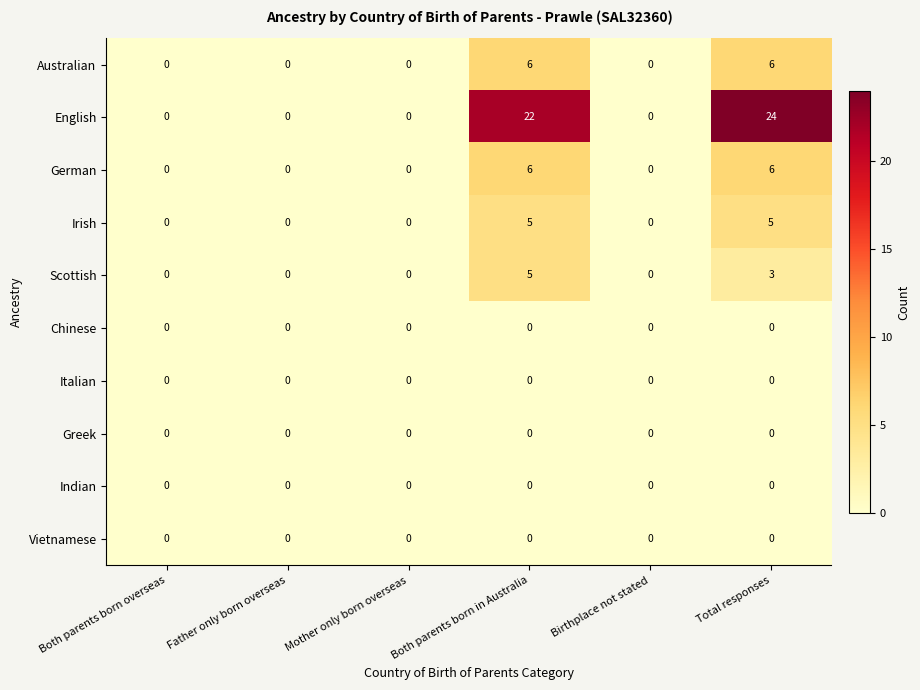

What is the difference between the second highest and minimum values in the German series?

6